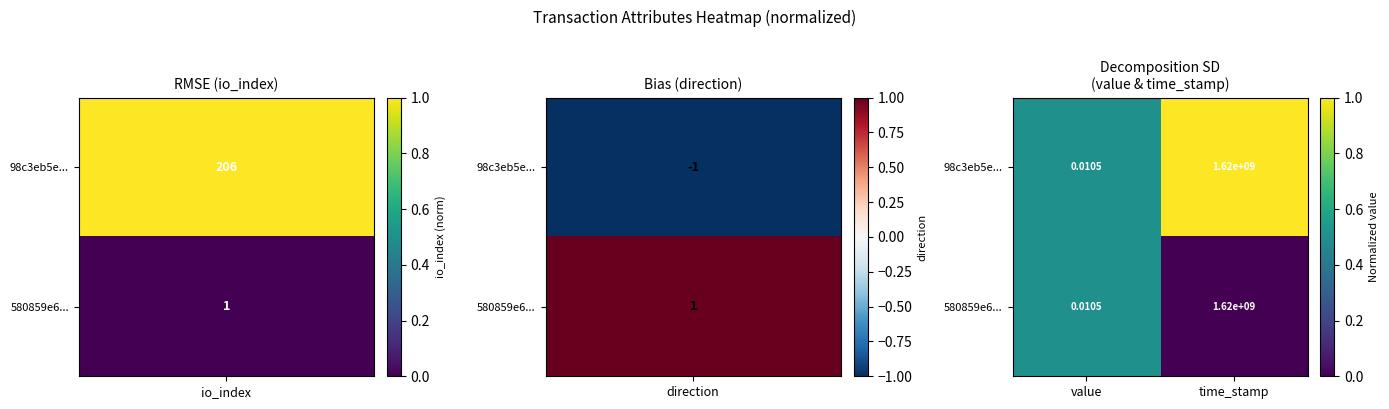

At which label is 98c3eb5e... closest to 810000000?

value